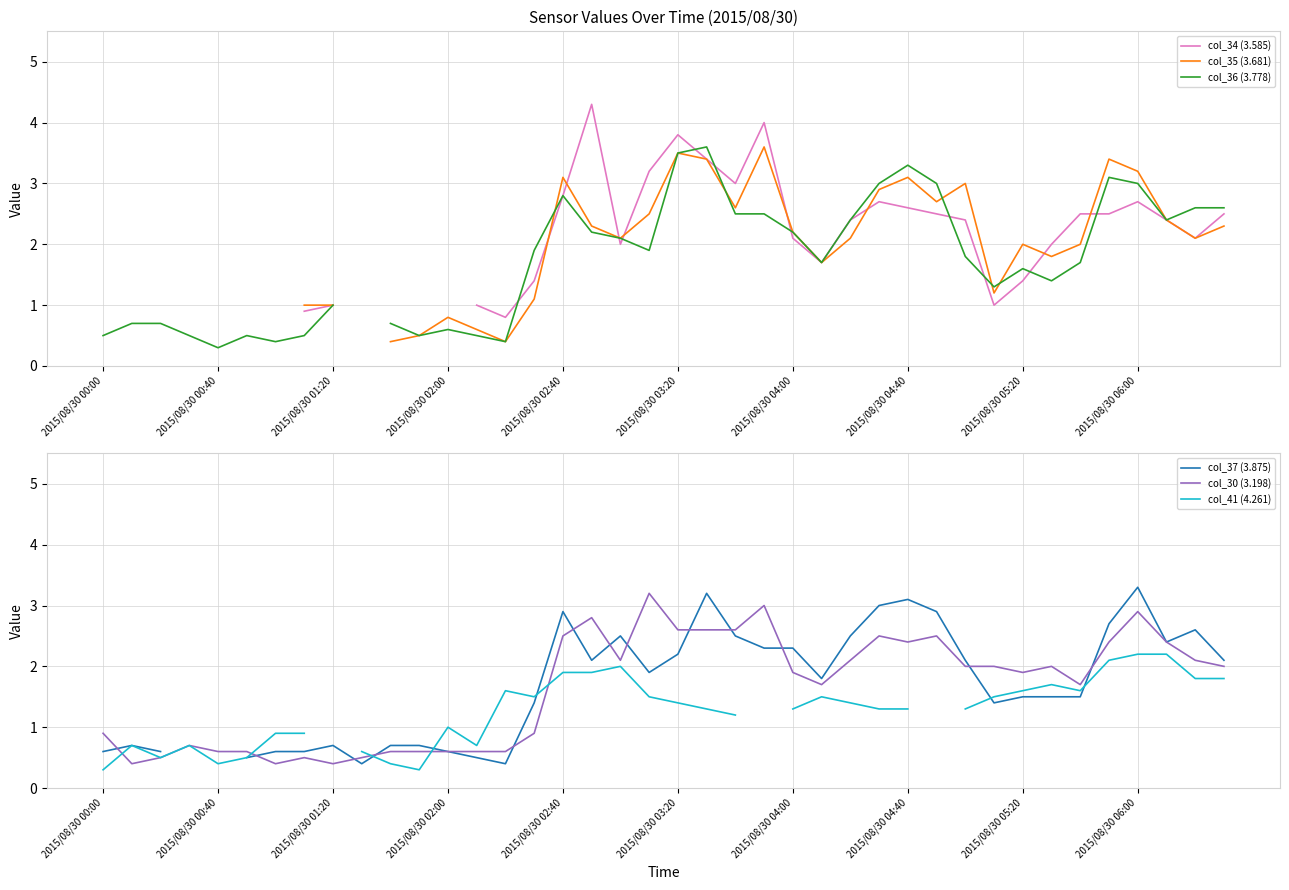

How many data points does each series have?

40